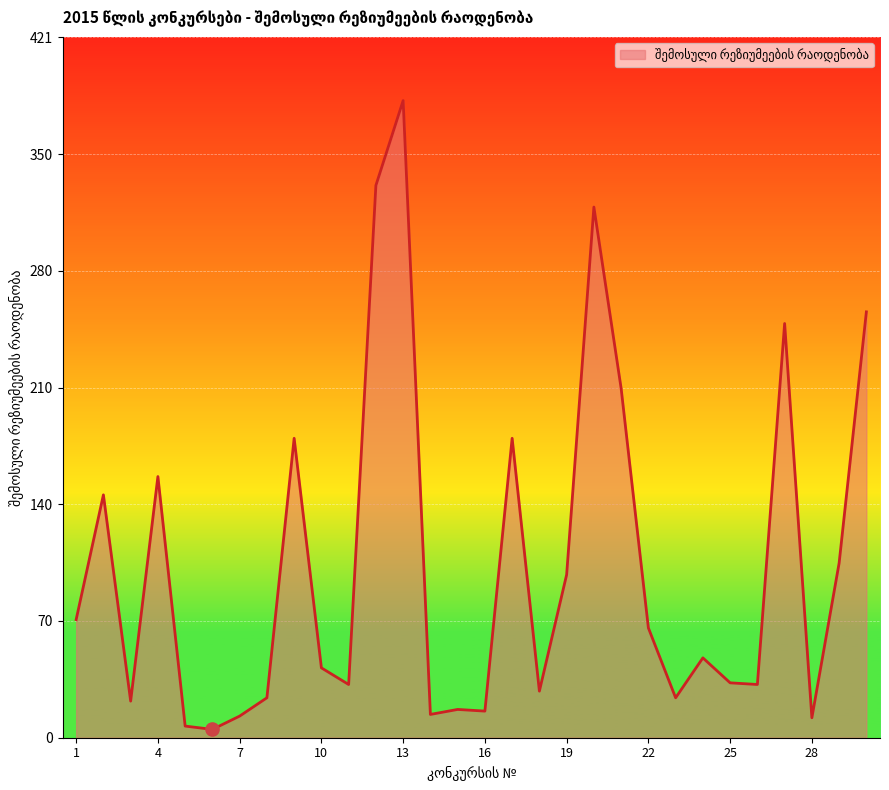

What is the difference between the maximum and minimum values?

378